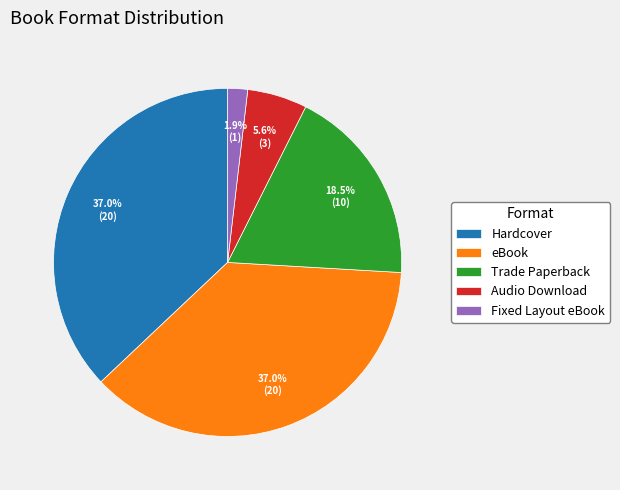

The Trade Paperback slice represents 10% of the pie. True or false?

False